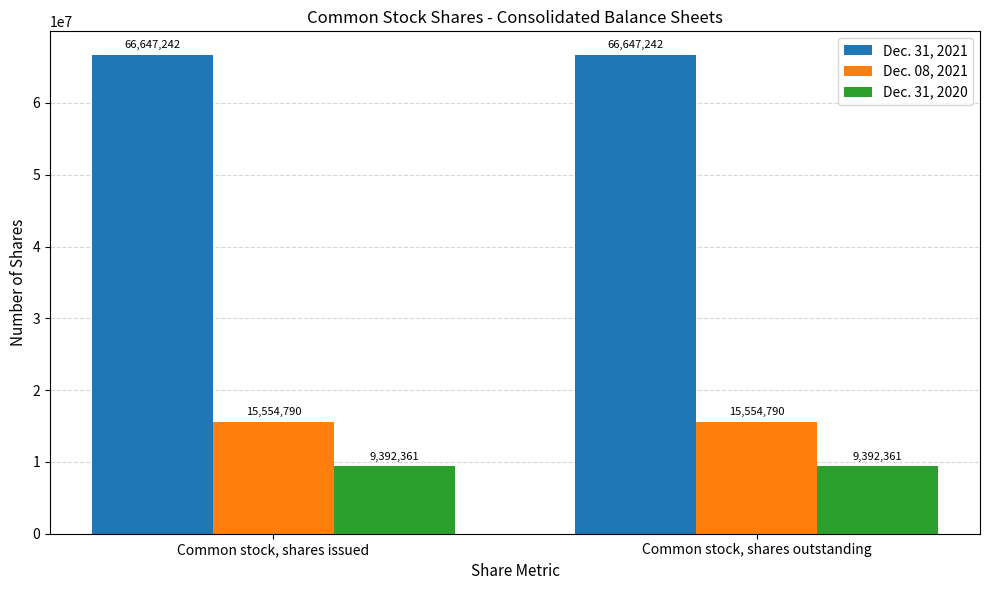

What is the difference between the highest and lowest values at Common stock, shares outstanding?

57254881